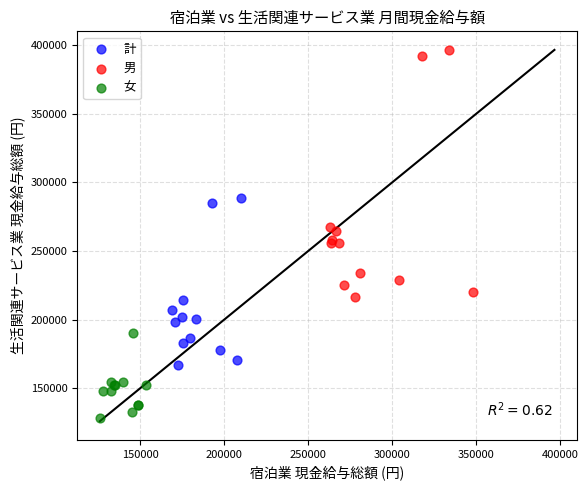

Which series has the widest spread of Y values?

男